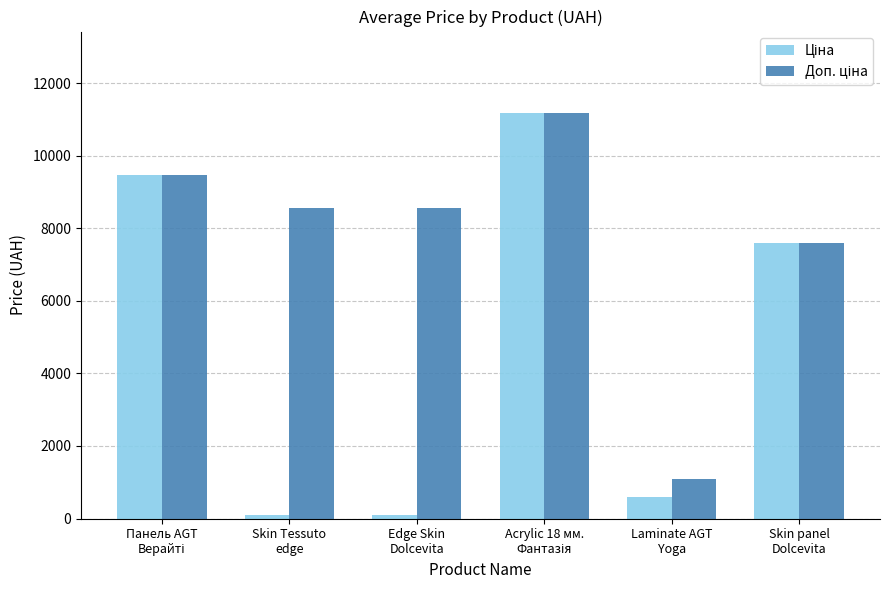

At how many categories does at least one series exceed 3755?

5